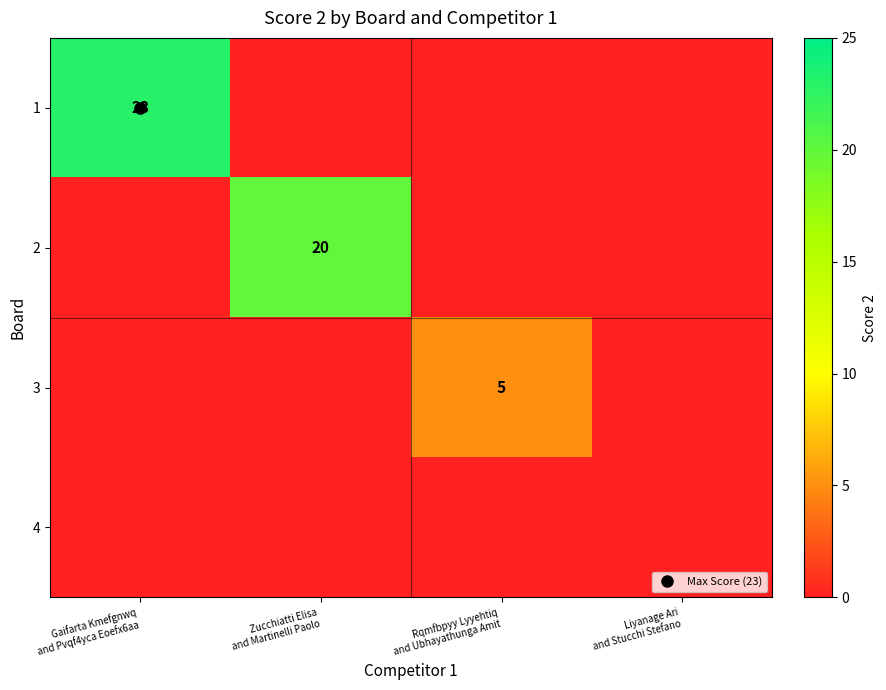

Which series has the widest spread of values?

1